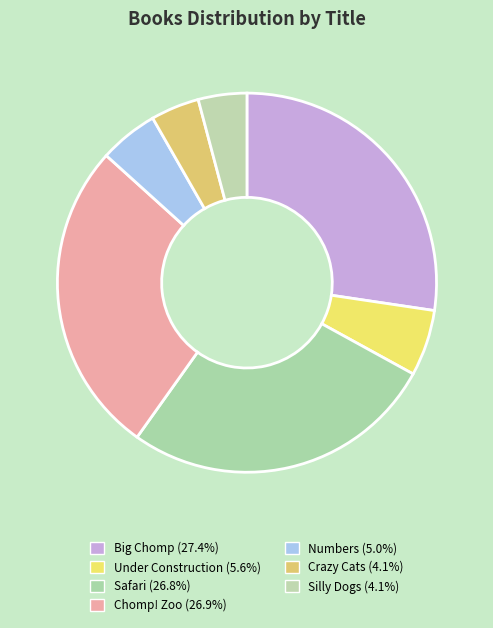

What percentage do Silly Dogs and Safari together represent?

31.0%